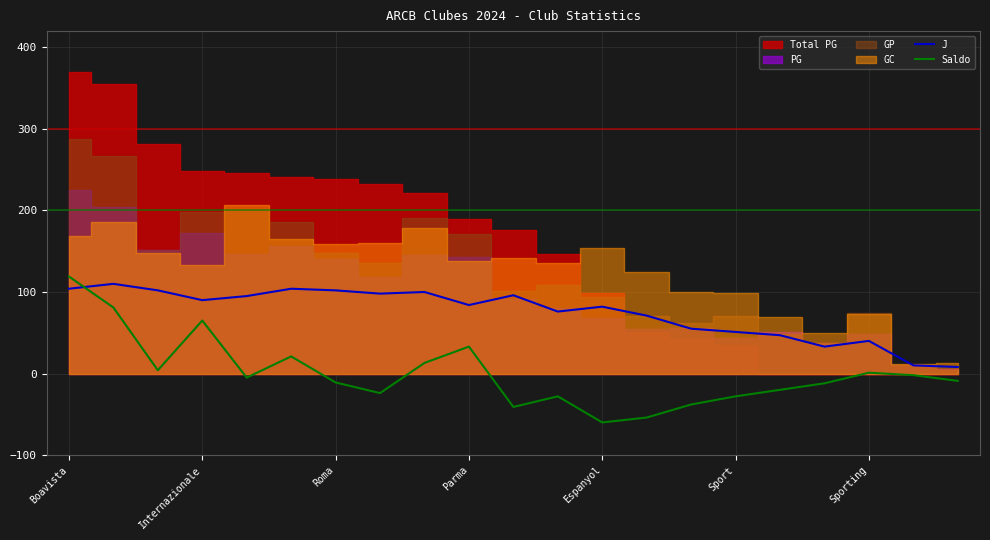

At how many categories does at least one series exceed -41?

21